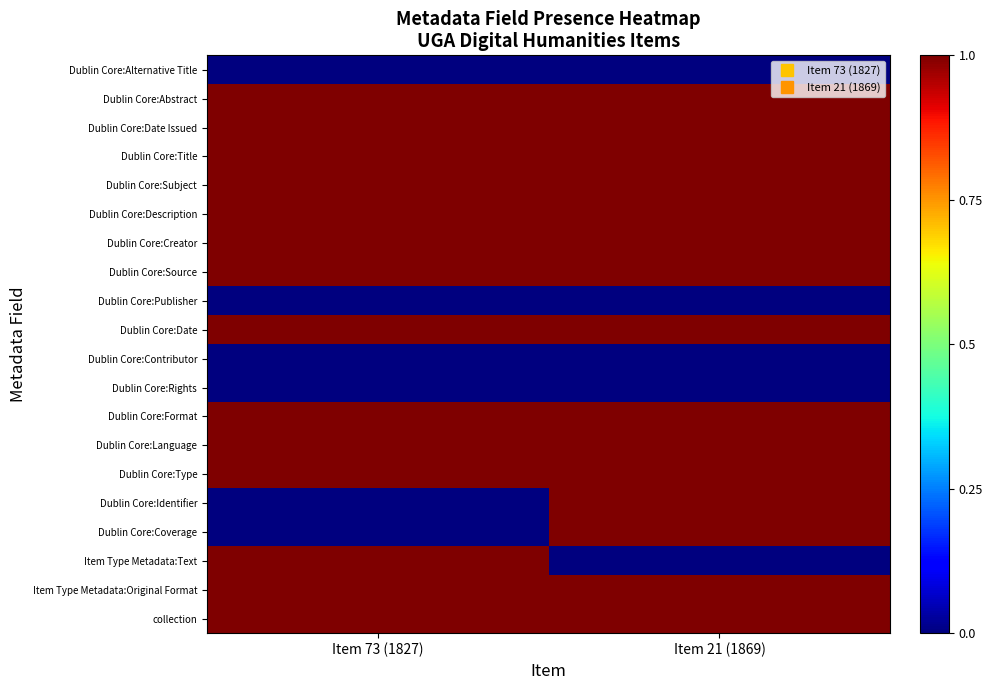

How many data points does each series have?

2